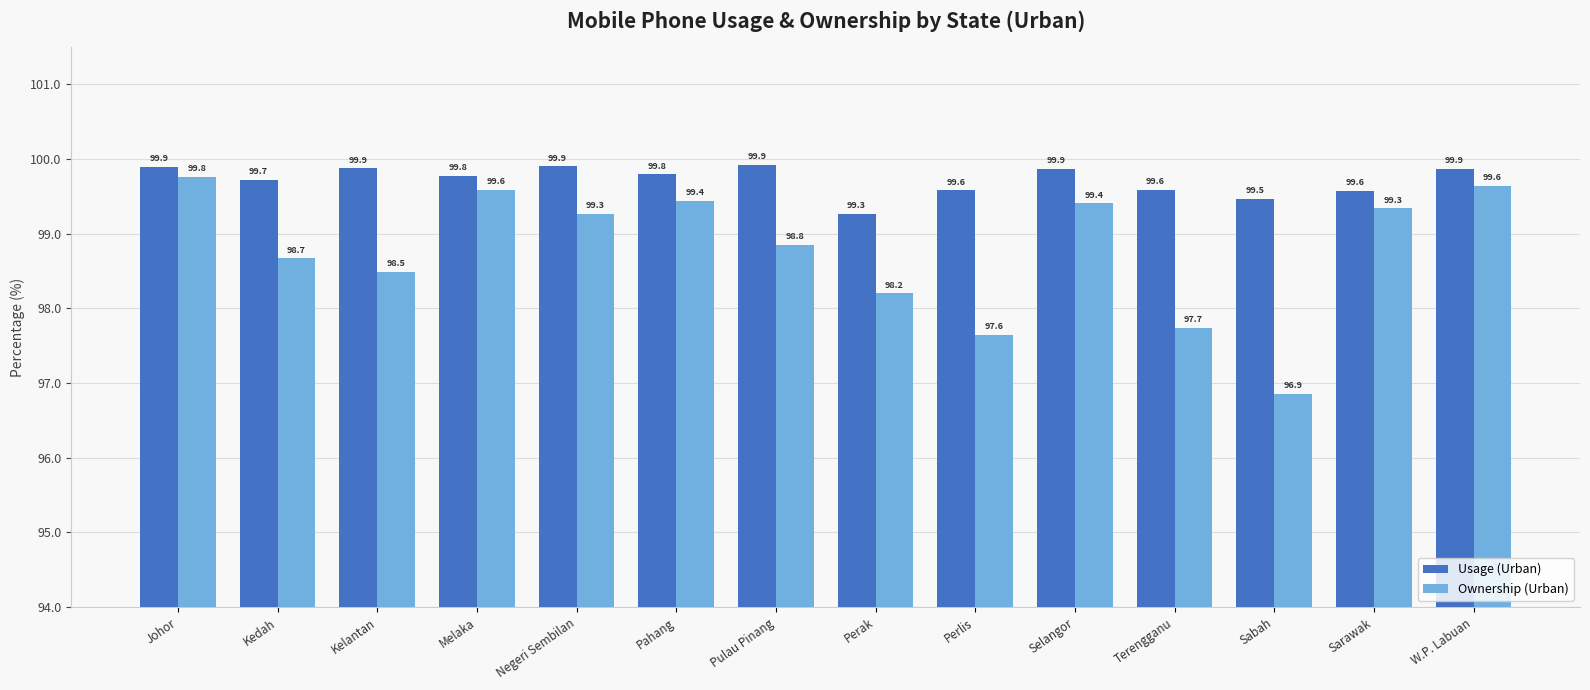

What is the difference between the maximum and minimum values in the Ownership (Urban) series?

2.9